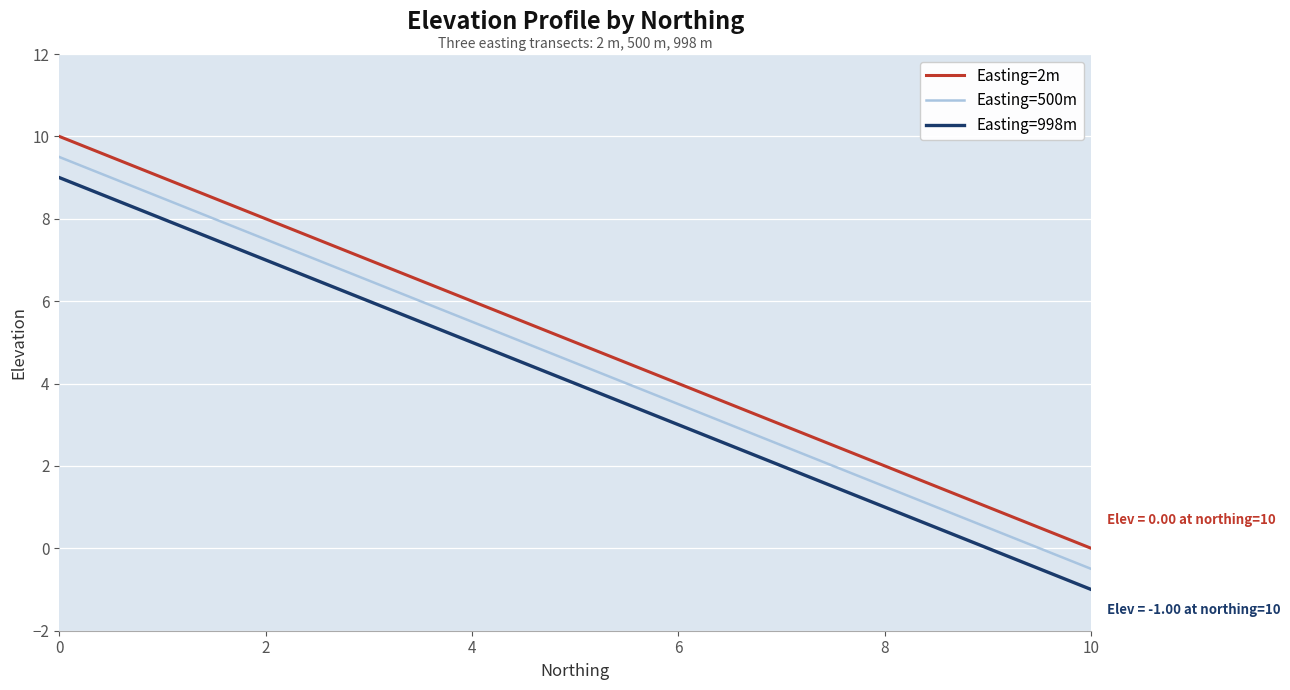

Rank the series by their average value, from highest to lowest.

Easting=2m, Easting=500m, Easting=998m